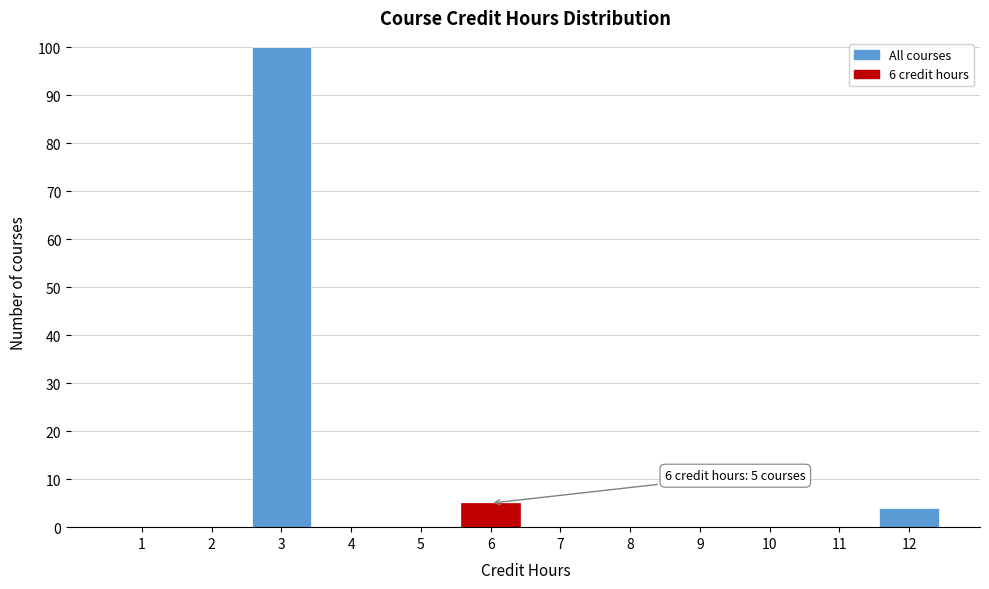

Which range on the x-axis has the tallest bar?

2.5 to 3.5